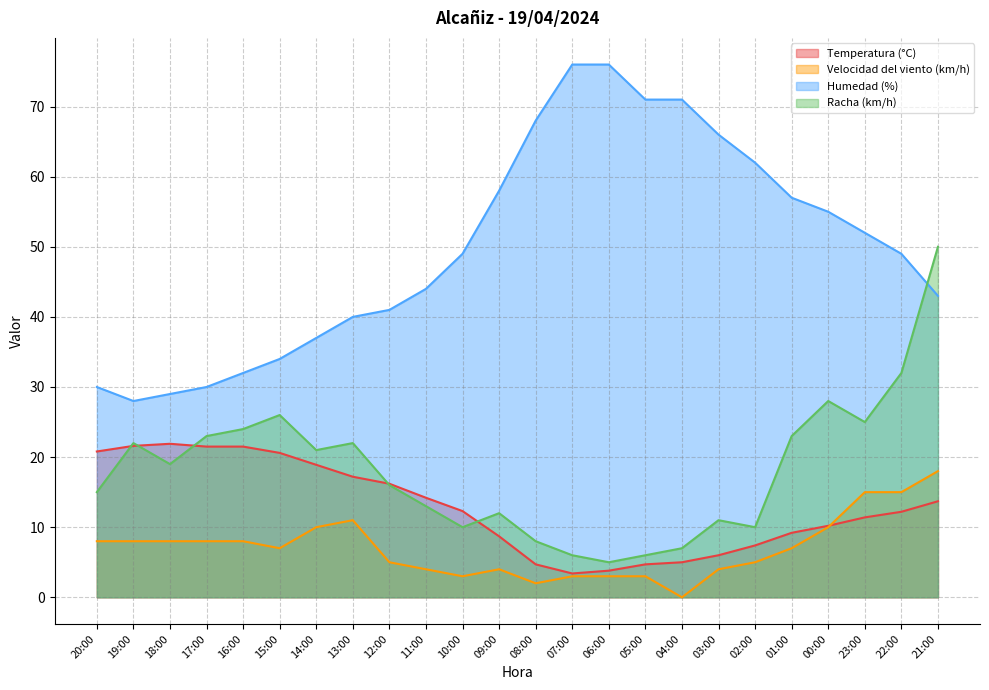

How many lines are shown in the chart?

4